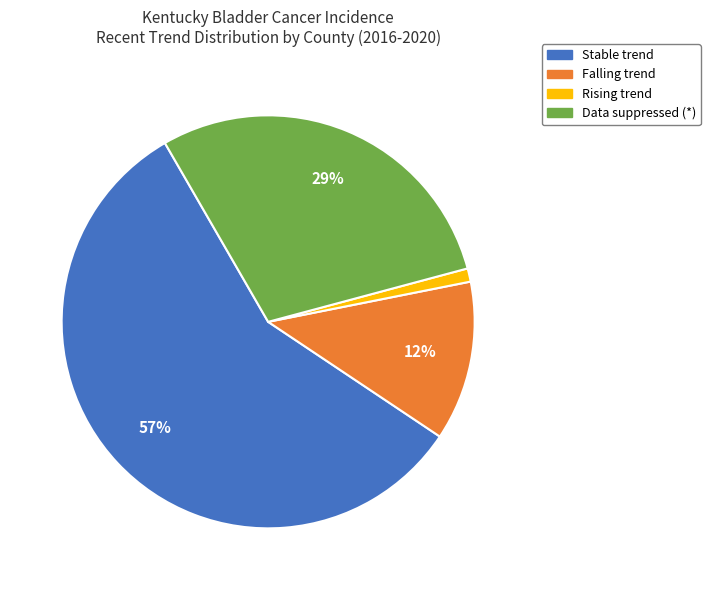

Count the number of slices in the pie.

4